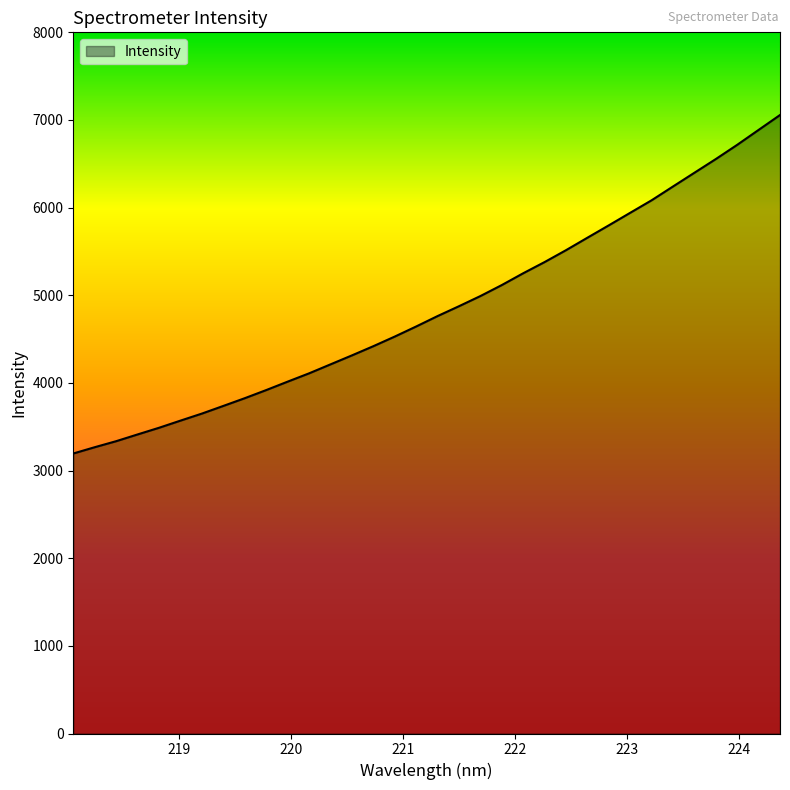

What is the maximum value shown in the chart?

7056.6